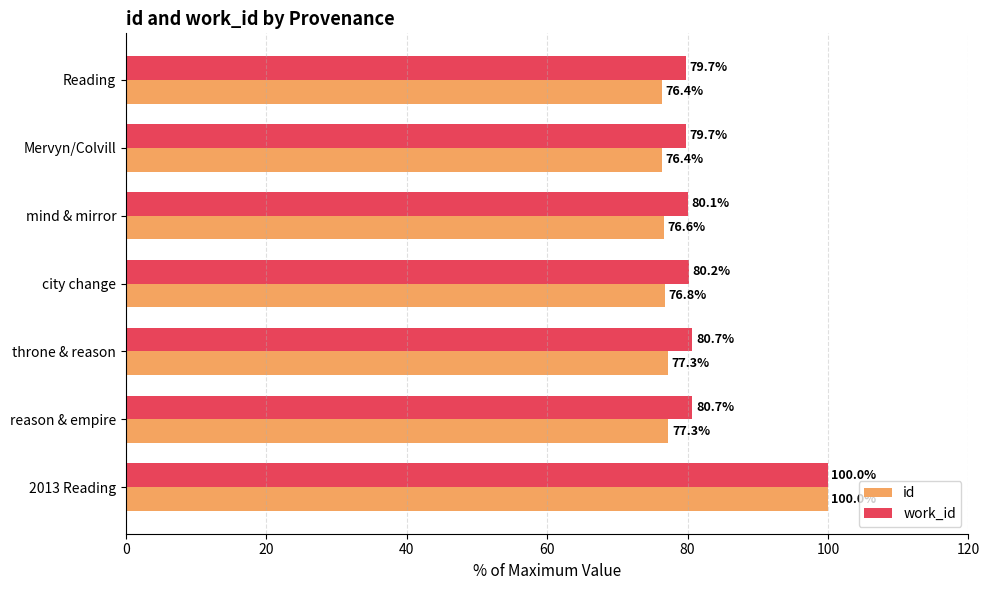

What are all the series names shown in the legend?

id, work_id